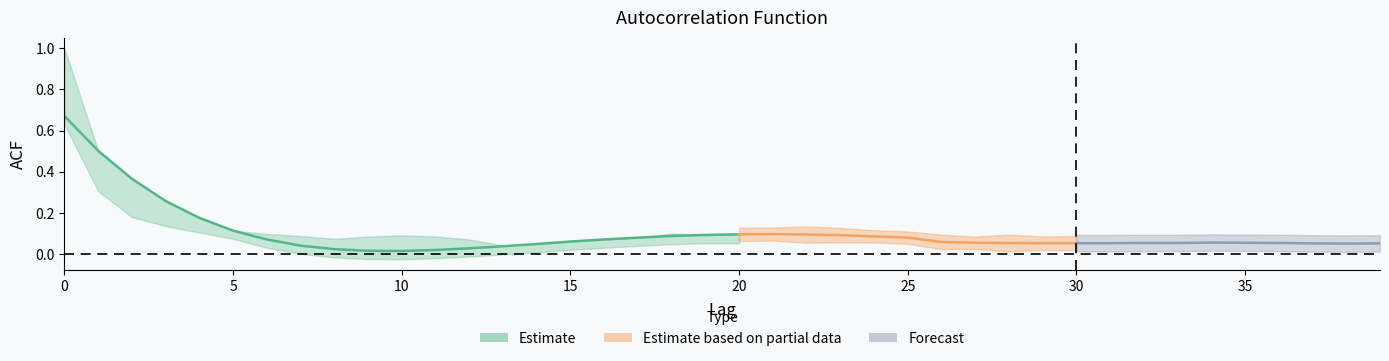

What is the difference between the maximum and minimum values in the acf_shown series?

1.0